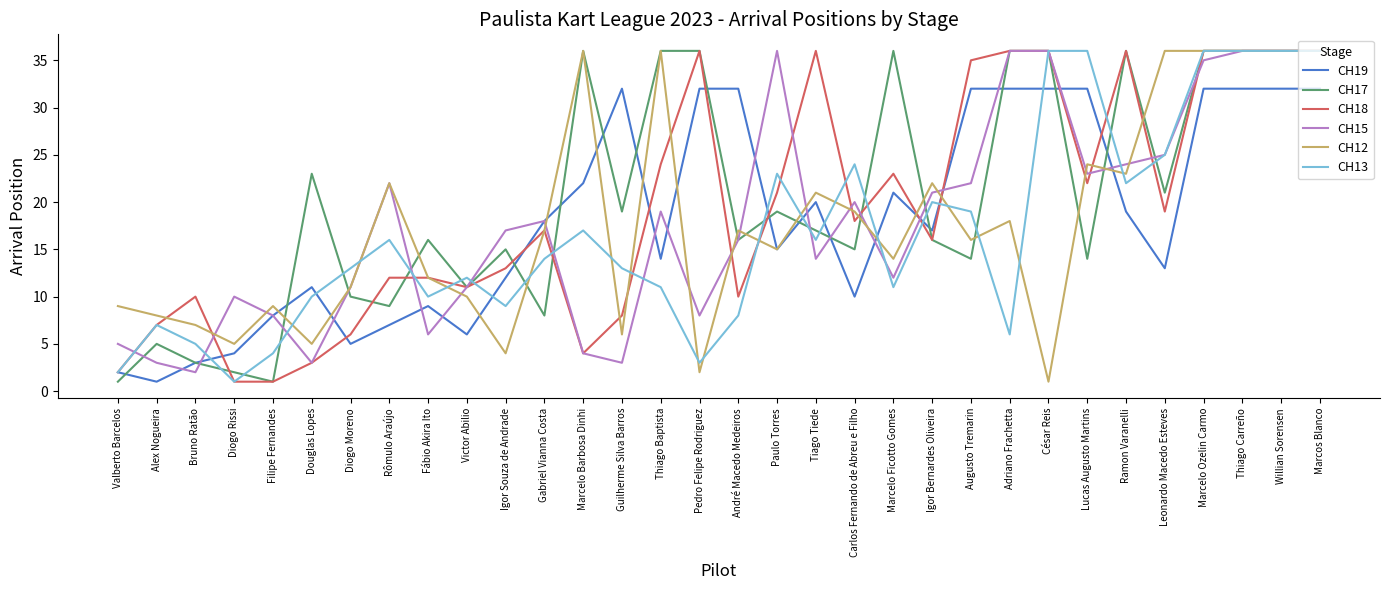

Reading right to left, list all the values displayed in this chart.

CH19: 32	32	32	32	13	19	32	32	32	32	17	21	10	20	15	32	32	14	32	22	18	12	6	9	7	5	11	8	4	3	1	2
CH17: 36	36	36	36	21	36	14	36	36	14	16	36	15	17	19	16	36	36	19	36	8	15	11	16	9	10	23	1	2	3	5	1
CH18: 36	36	36	36	19	36	22	36	36	35	16	23	18	36	21	10	36	24	8	4	17	13	11	12	12	6	3	1	1	10	7	2
CH15: 36	36	36	35	25	24	23	36	36	22	21	12	20	14	36	16	8	19	3	4	18	17	11	6	22	11	3	8	10	2	3	5
CH12: 36	36	36	36	36	23	24	1	18	16	22	14	19	21	15	17	2	36	6	36	17	4	10	12	22	11	5	9	5	7	8	9
CH13: 36	36	36	36	25	22	36	36	6	19	20	11	24	16	23	8	3	11	13	17	14	9	12	10	16	13	10	4	1	5	7	2